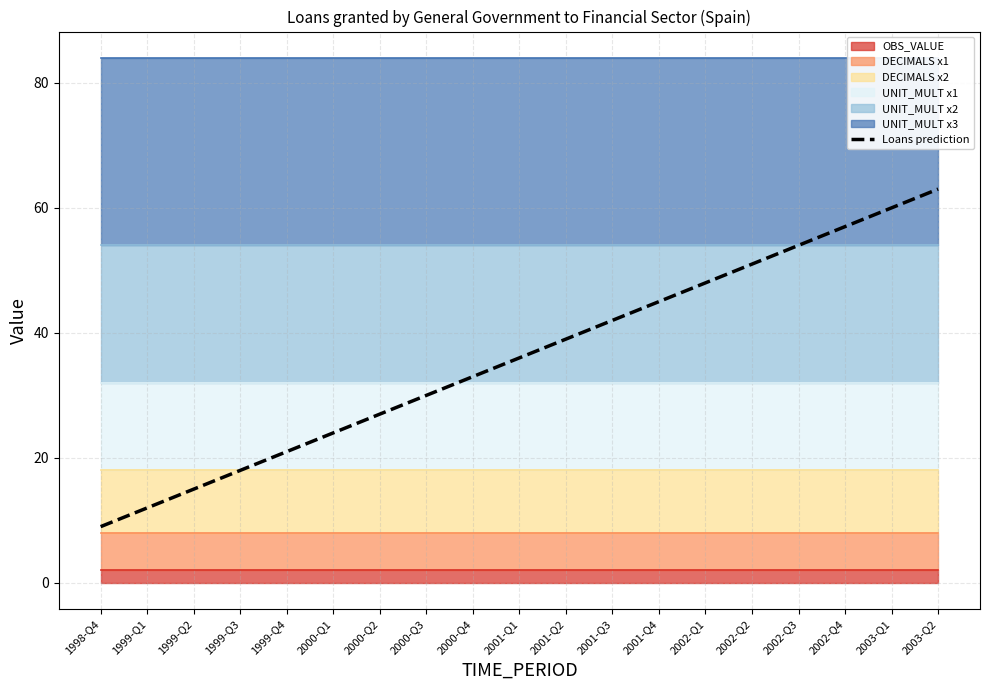

List the labels in order of value, smallest first.

1998-Q4, 1999-Q1, 1999-Q2, 1999-Q3, 1999-Q4, 2000-Q1, 2000-Q2, 2000-Q3, 2000-Q4, 2001-Q1, 2001-Q2, 2001-Q3, 2001-Q4, 2002-Q1, 2002-Q2, 2002-Q3, 2002-Q4, 2003-Q1, 2003-Q2